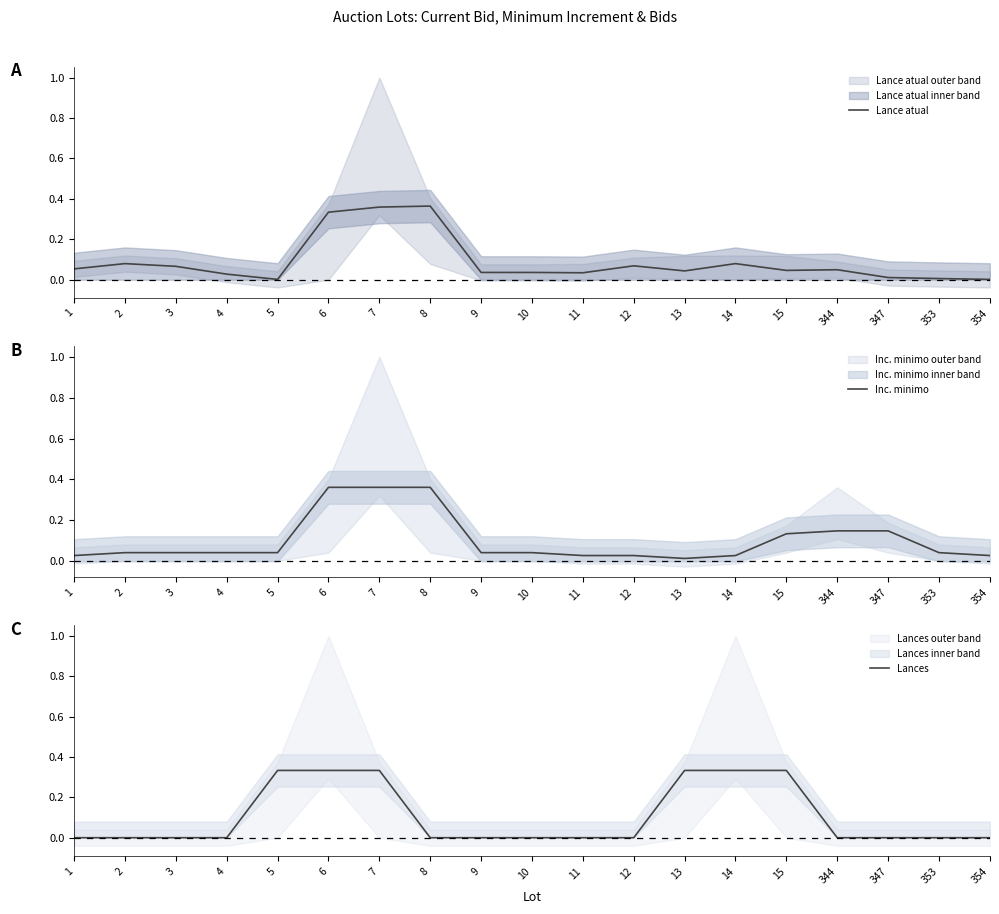

List the series in order of their peak value, highest first.

Lance atual, Inc. minimo, Lances